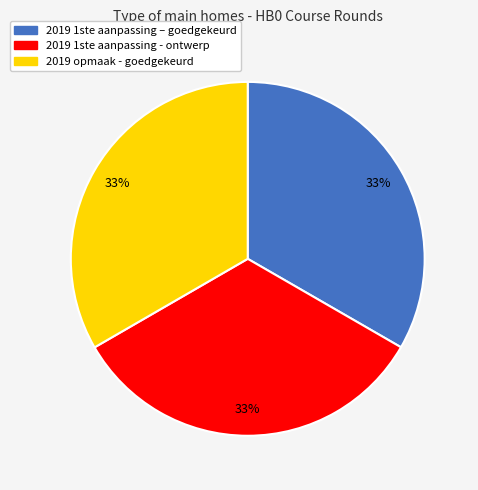

Approximately how many times larger is the value at 2019 opmaak - goedgekeurd compared to 2019 1ste aanpassing - ontwerp?

1.0